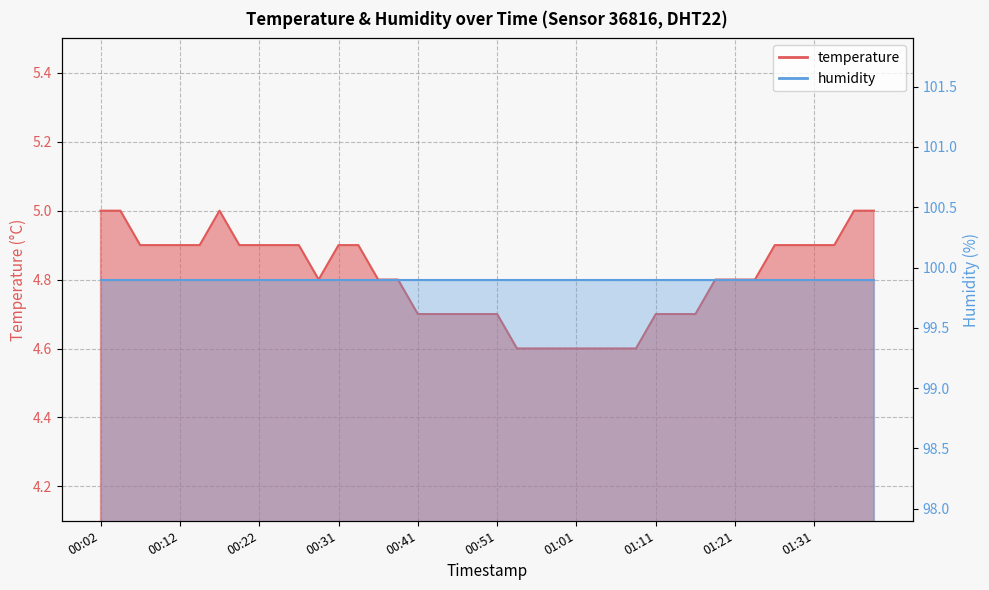

Where is the data nearest to the value 4?

00:54